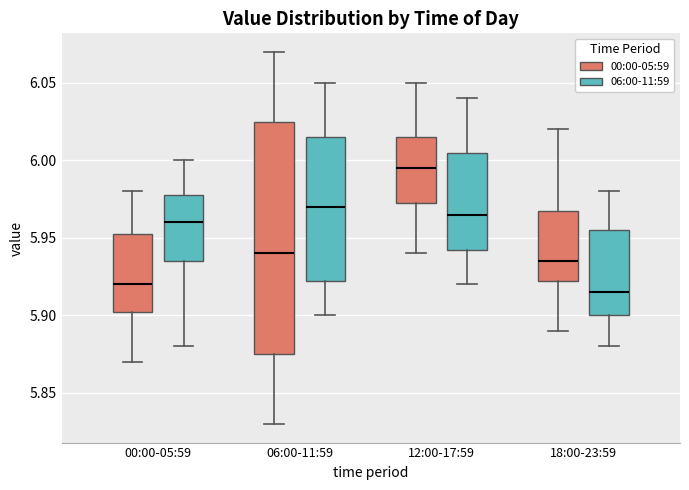

Which box's median line is the highest?

12:00-17:59 (00:00-05:59)